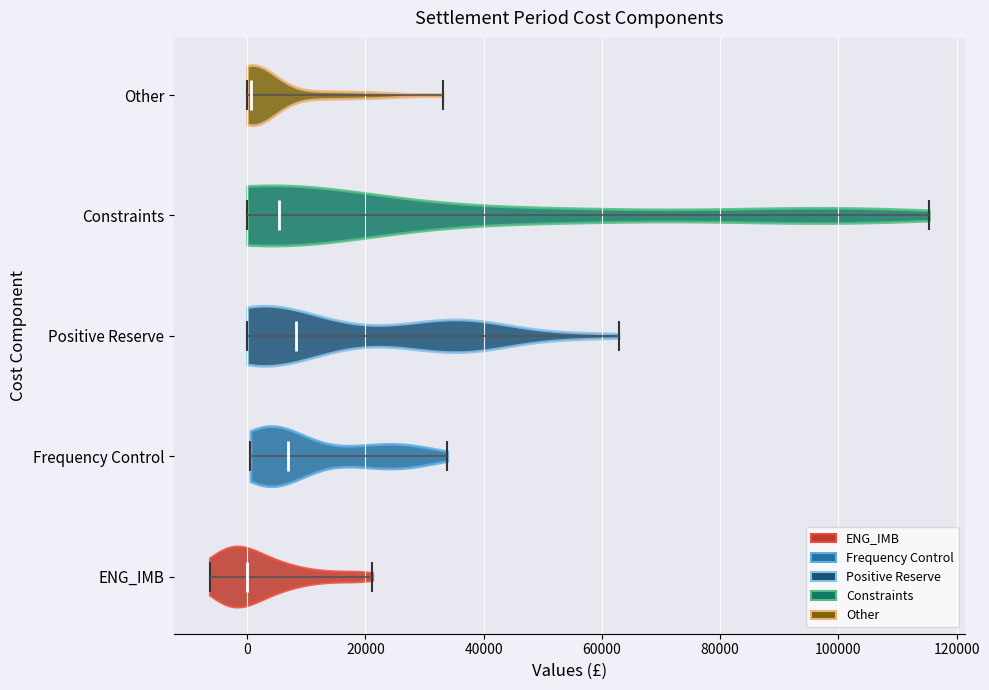

Reading bottom to top, read every violin against the x-axis: where its median line is, and the lowest and highest points it reaches. The values are not printed on the chart, so give them approximately, as read against the axis.

ENG_IMB: median line 0, lowest point -6000, highest point 22000
Frequency Control: median line 6000, lowest point 0, highest point 34000
Positive Reserve: median line 8000, lowest point 0, highest point 62000
Constraints: median line 6000, lowest point 0, highest point 116000
Other: median line 0, lowest point 0, highest point 34000